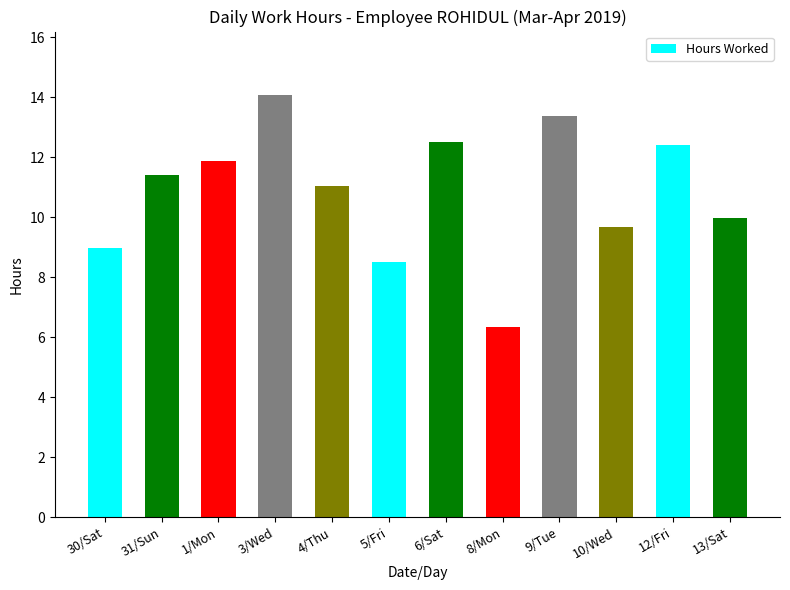

Approximately how many times larger is the value at 31/Sun compared to 4/Thu?

1.0